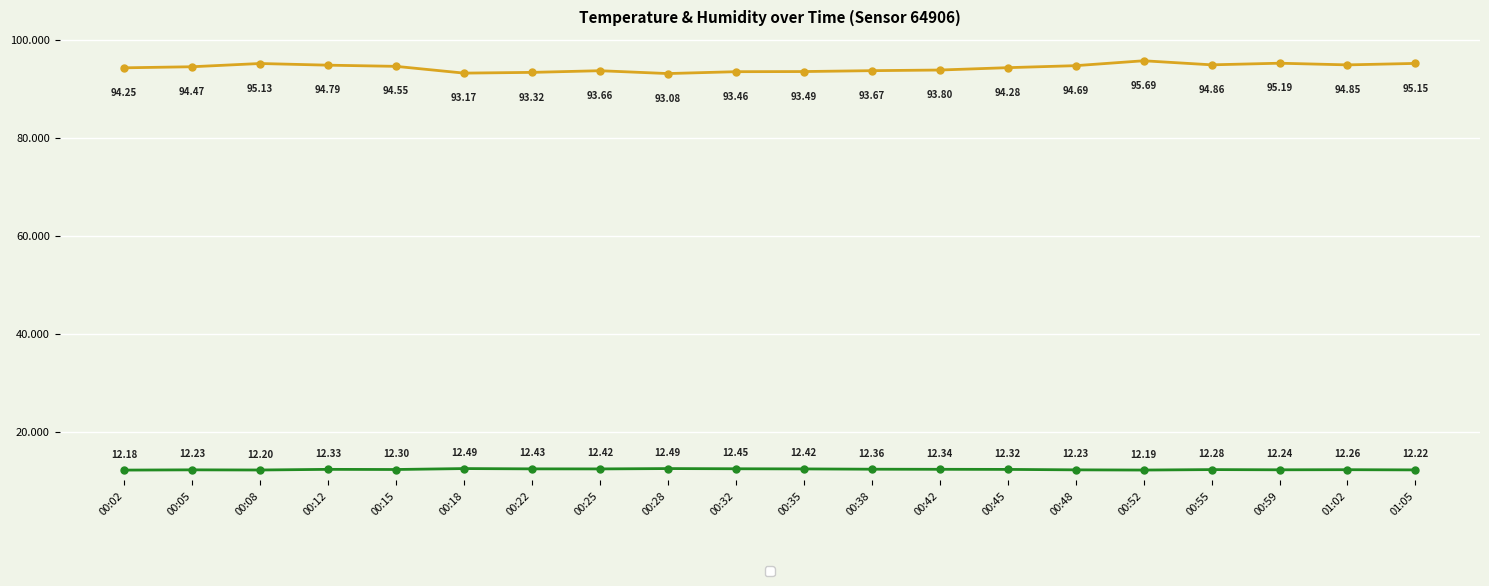

At which category is the sum across all series the highest?

00:52